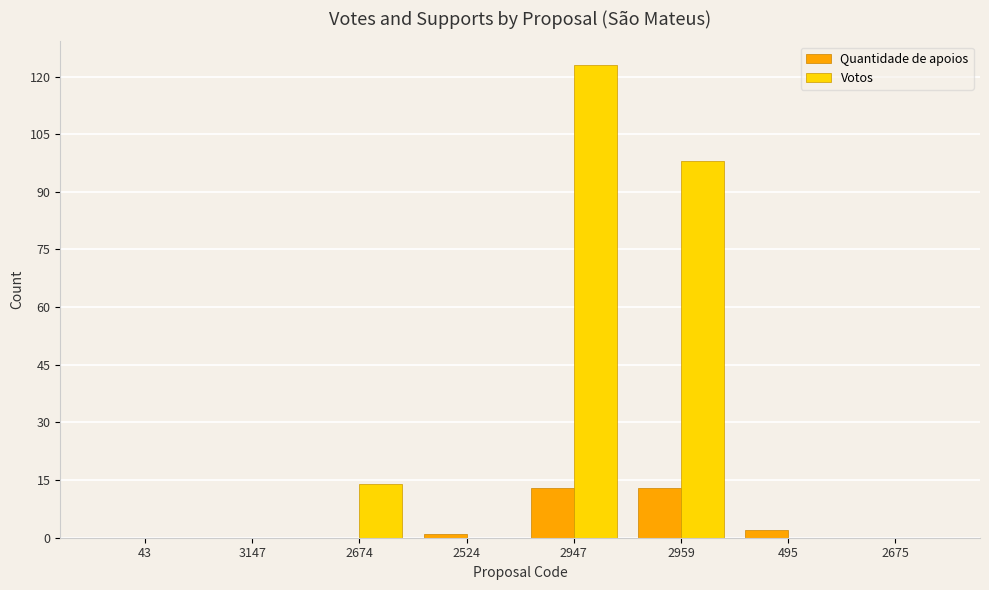

What is the sum of all Quantidade de apoios values?

29